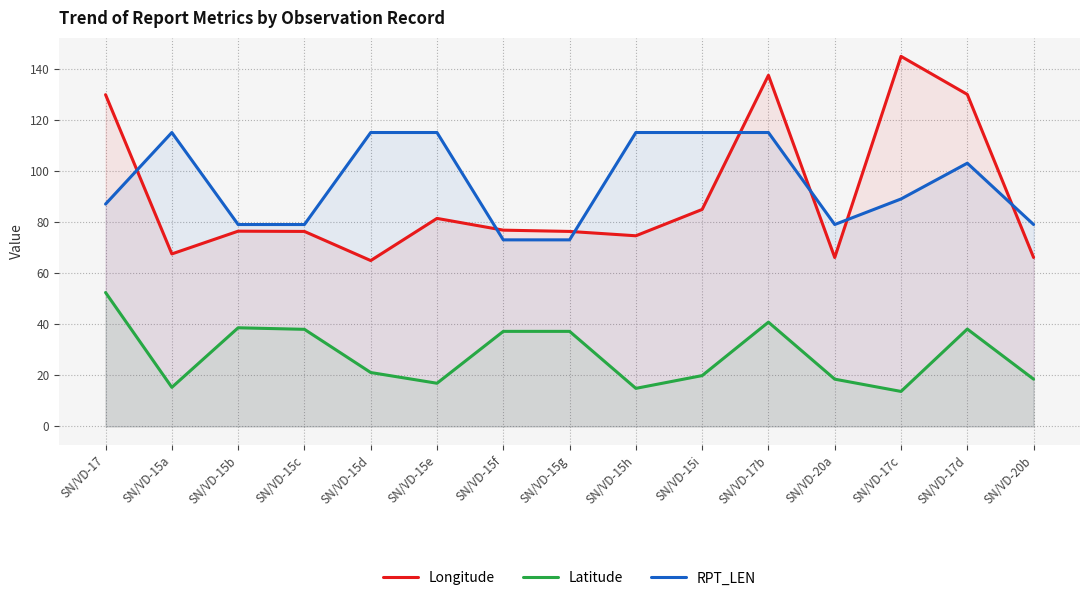

What are all the series names shown in the legend?

Longitude, Latitude, RPT_LEN